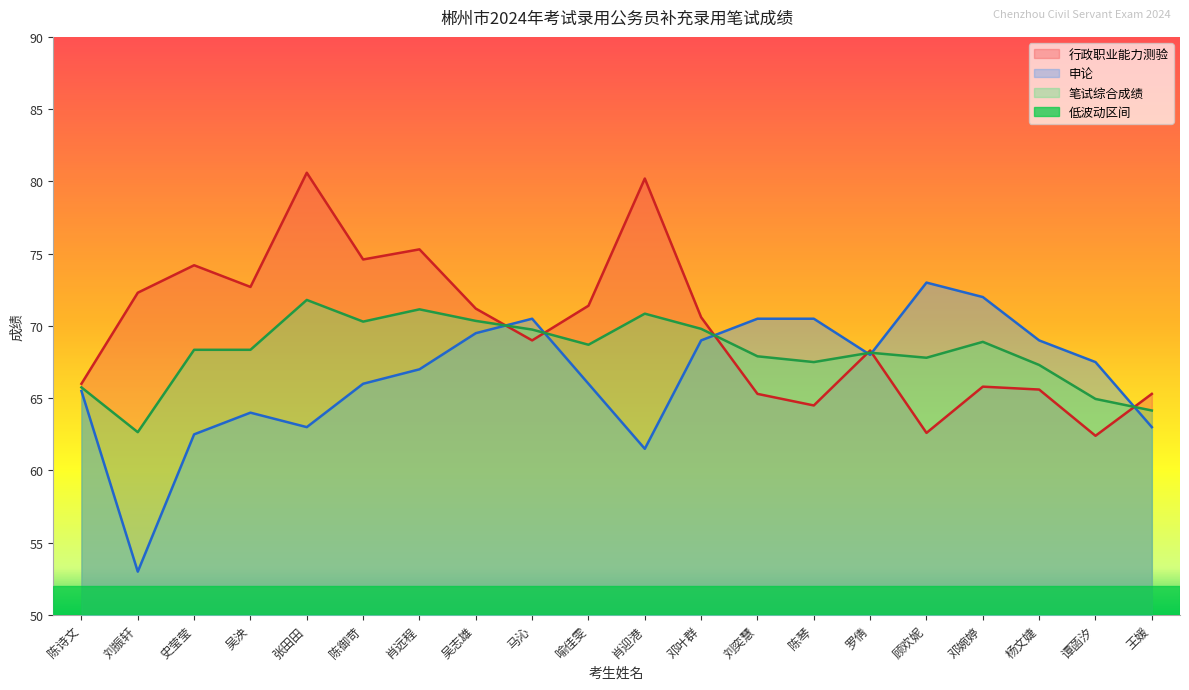

How many lines are shown in the chart?

3